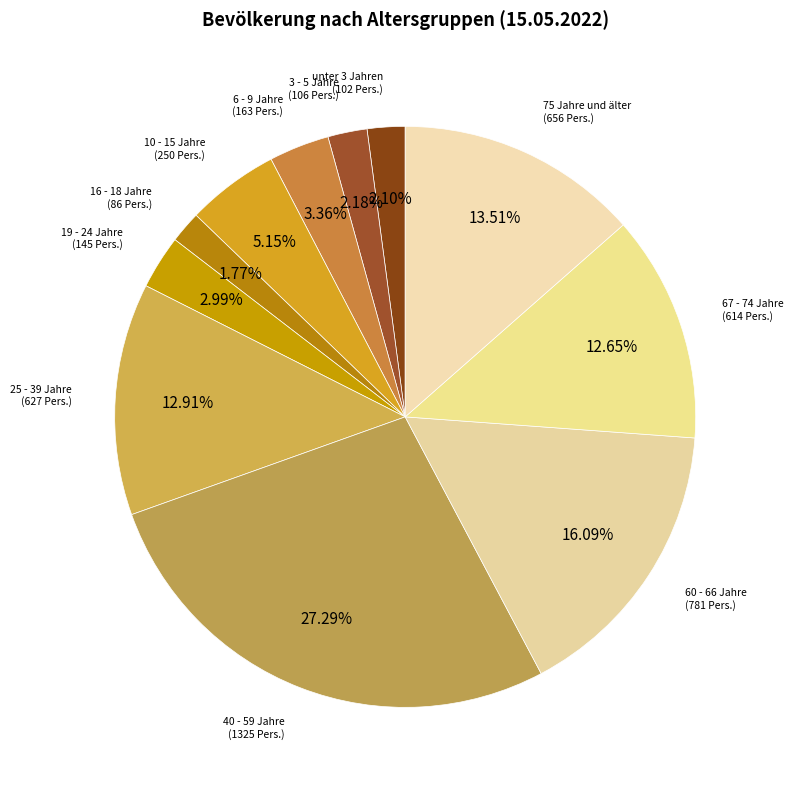

Is the sum of 60 - 66 Jahre and 75 Jahre und älter greater than half?

No